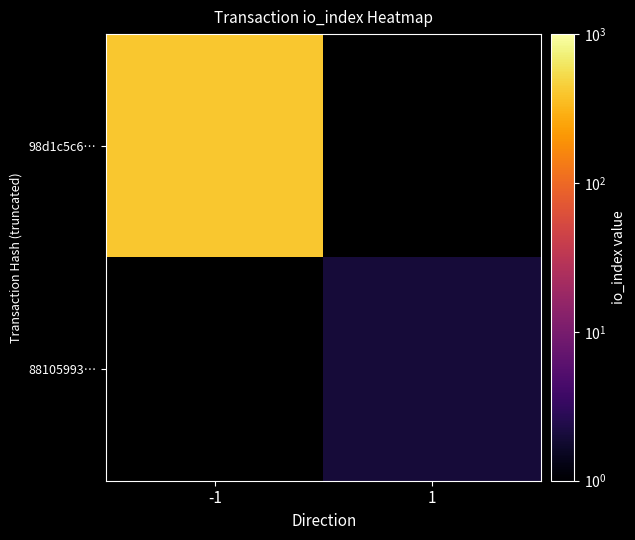

At which label does 98d1c5c6… reach its peak?

-1